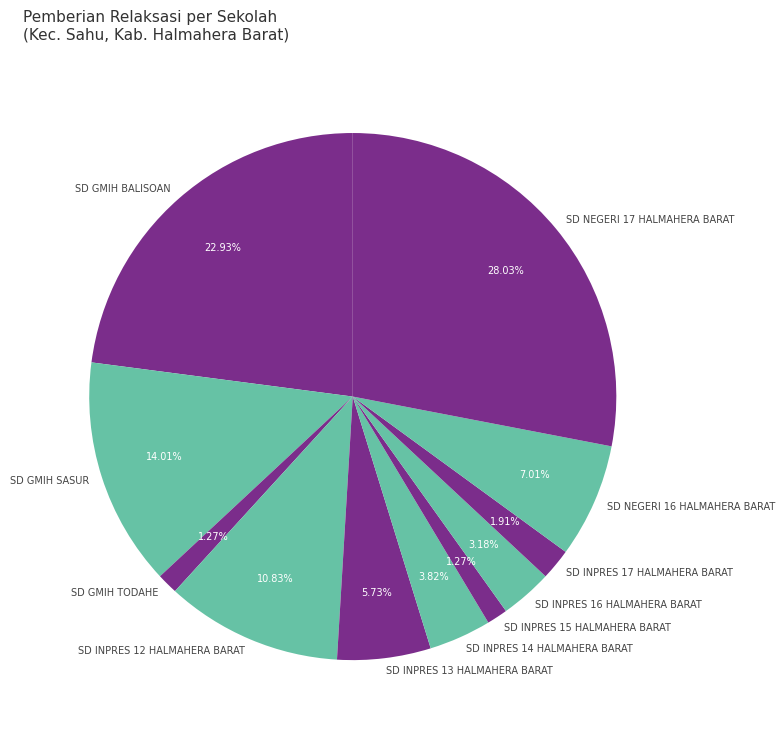

How many slices are in this pie chart?

11